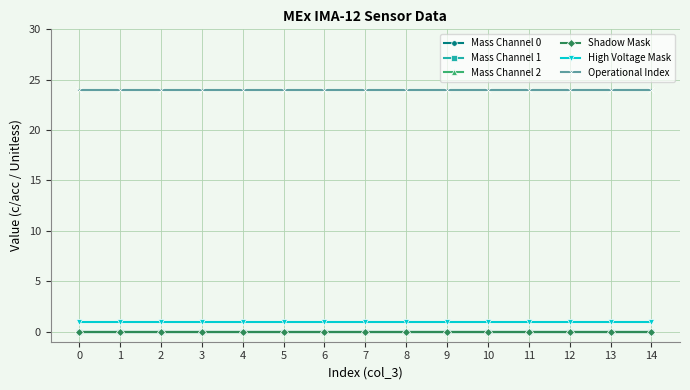

Reading left to right, extract all data points from this chart.

Mass Channel 0: 0	0	0	0	0	0	0	0	0	0	0	0	0	0	0
Mass Channel 1: 0	0	0	0	0	0	0	0	0	0	0	0	0	0	0
Mass Channel 2: 0	0	0	0	0	0	0	0	0	0	0	0	0	0	0
Shadow Mask: 0	0	0	0	0	0	0	0	0	0	0	0	0	0	0
High Voltage Mask: 1	1	1	1	1	1	1	1	1	1	1	1	1	1	1
Operational Index: 24	24	24	24	24	24	24	24	24	24	24	24	24	24	24